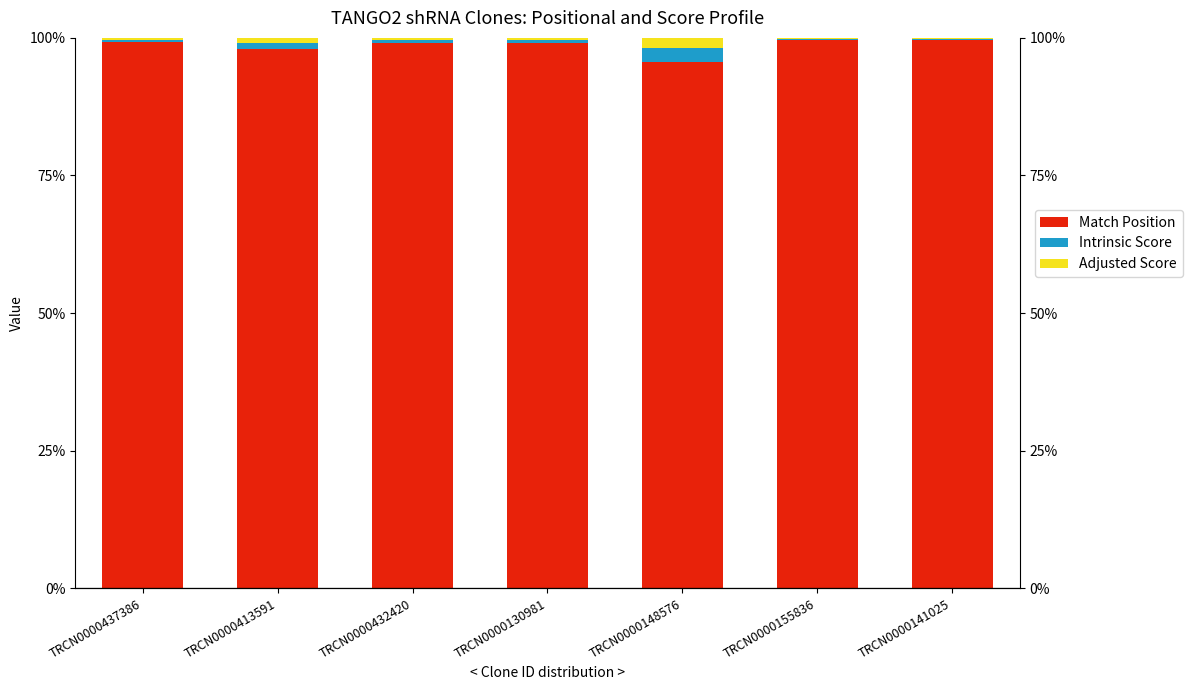

Are the bars horizontal?

No